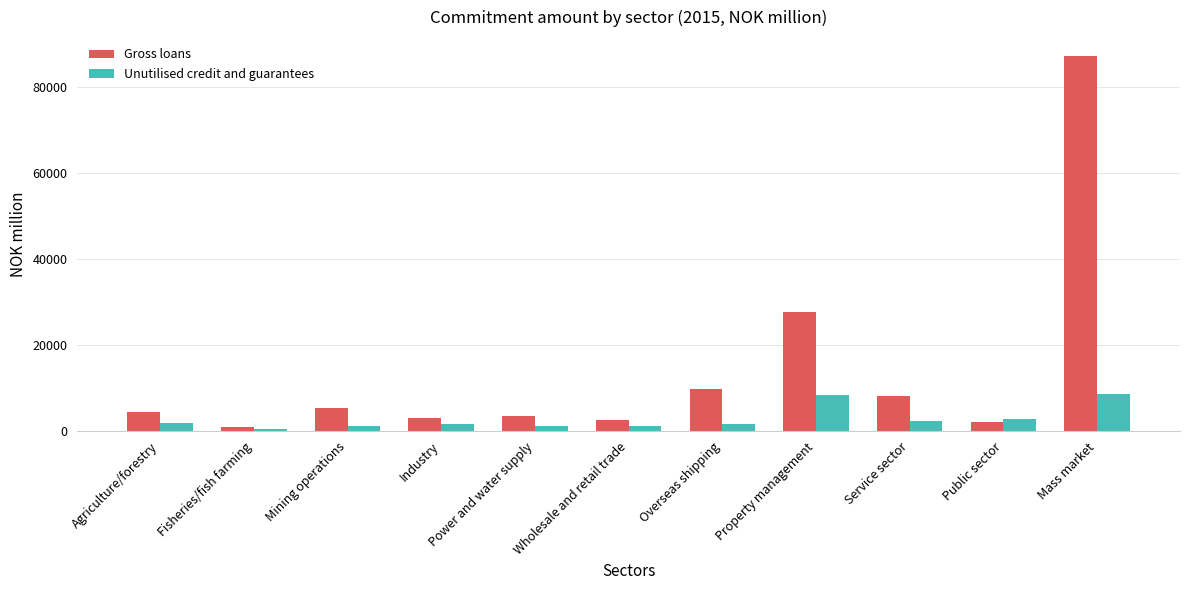

True or false: Gross loans has a value of 9666.0 at Overseas shipping.

True